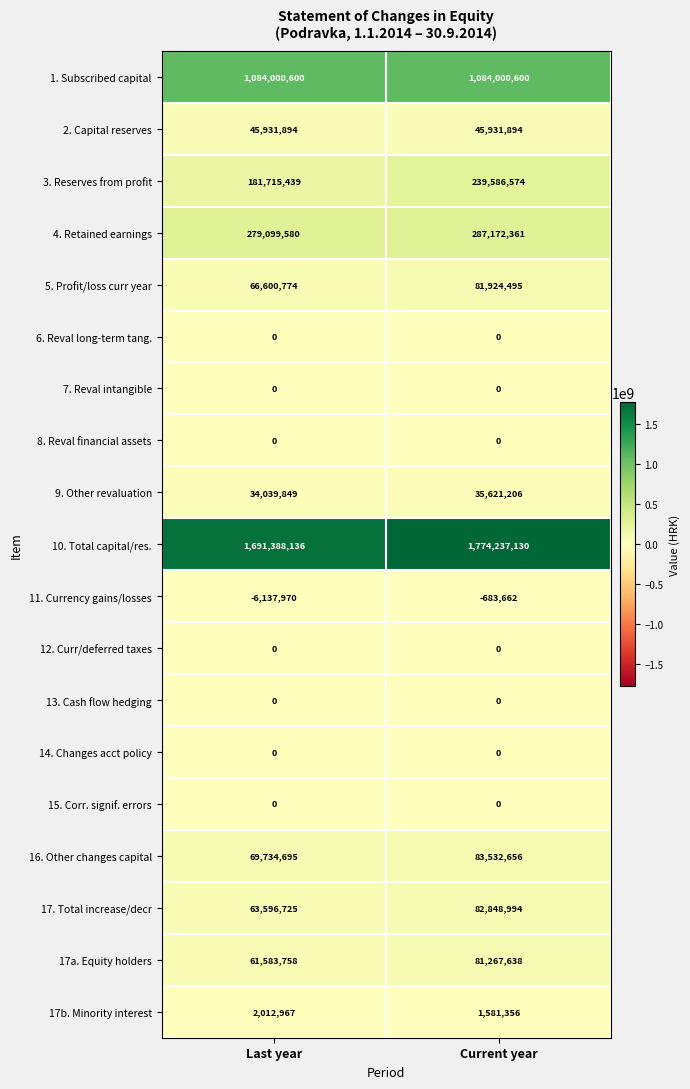

What is the difference between the 17a. Equity holders values at Last year and Current year?

19683880